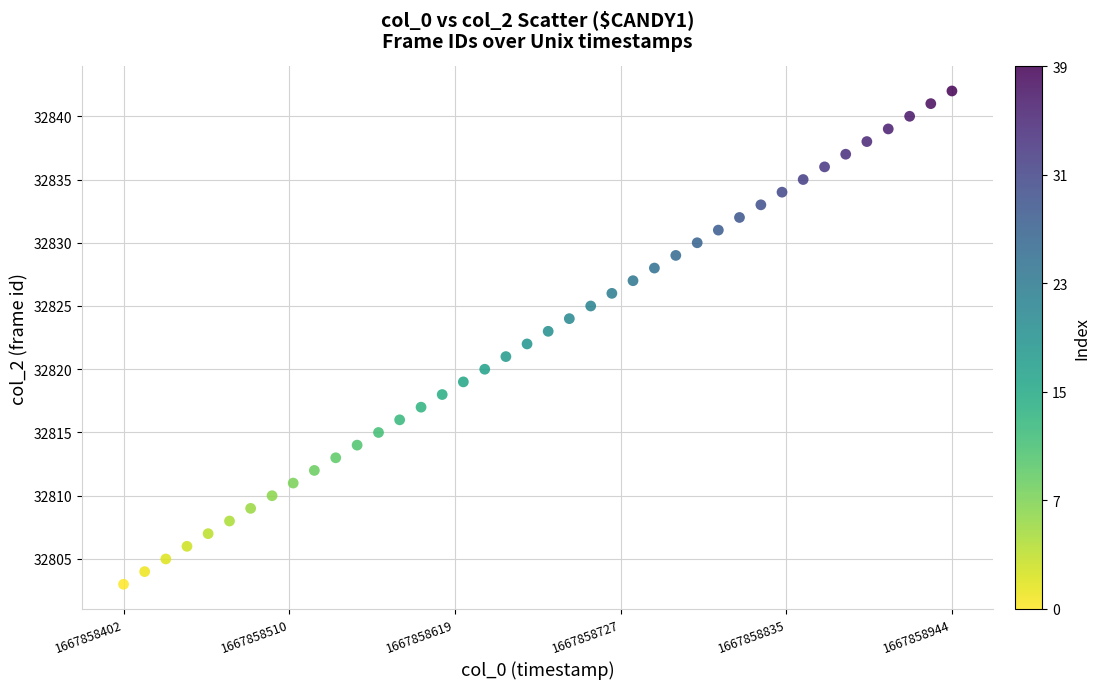

What is the range of Y values (max minus min)?

39